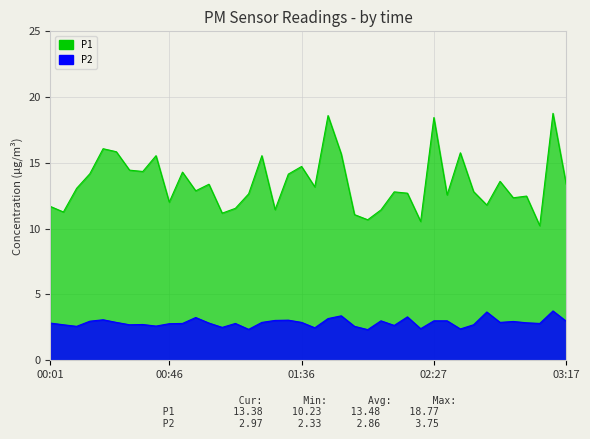

What is the difference between the maximum and second lowest values in the P1 series?

8.2